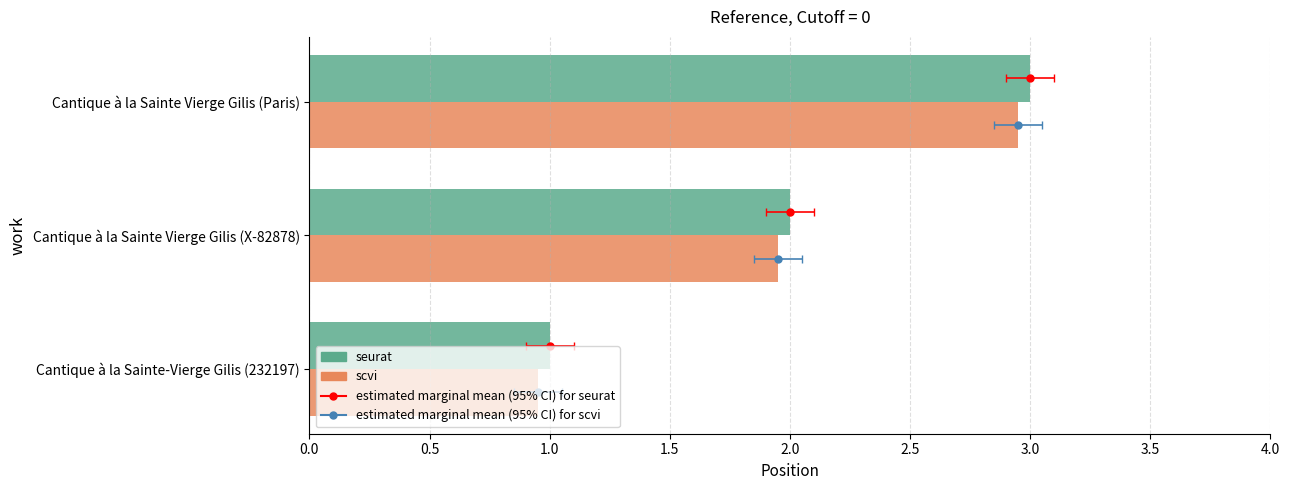

What are all the series names shown in the legend?

seurat, scvi